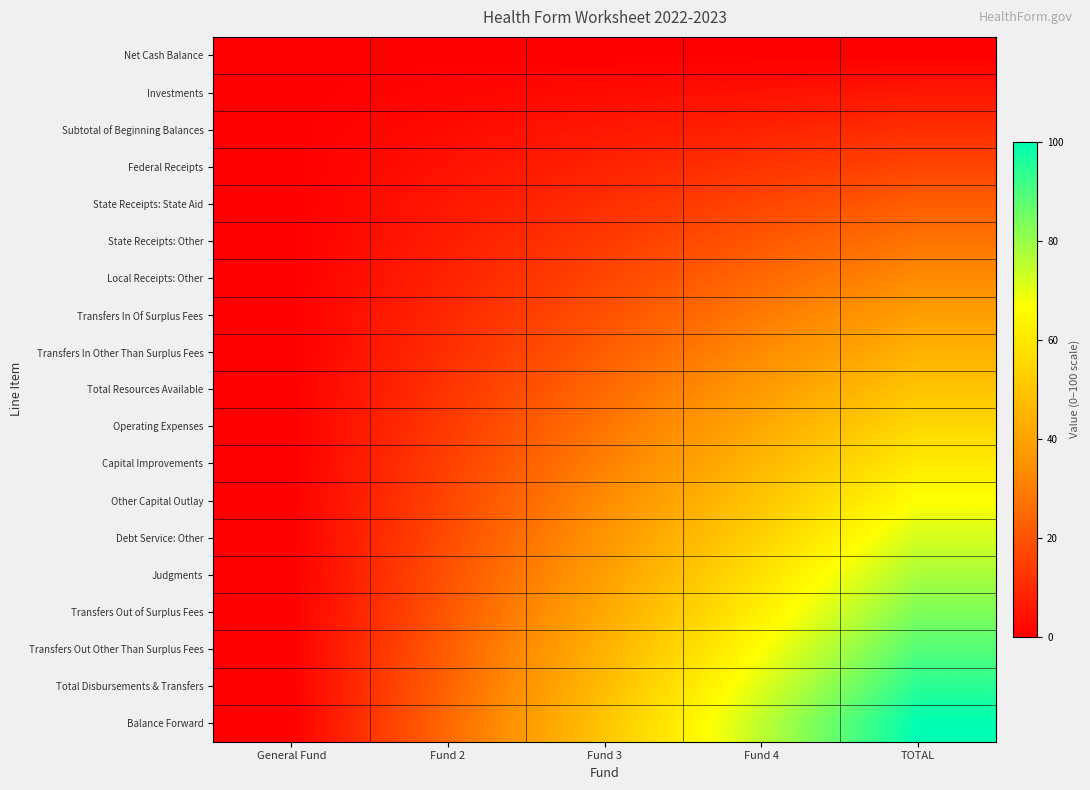

At which category is the sum across all series the highest?

TOTAL